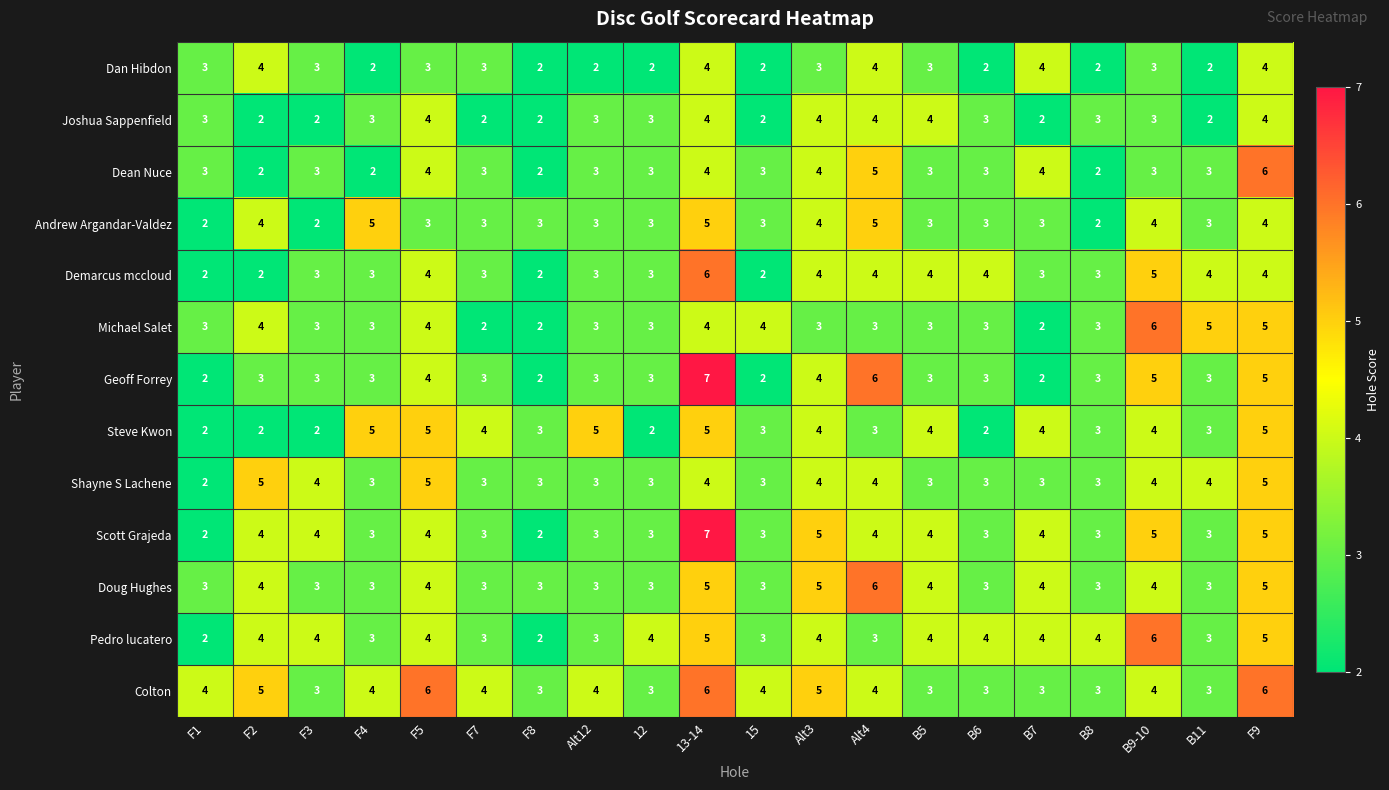

Which series changed the most between Alt12 and 15?

Steve Kwon